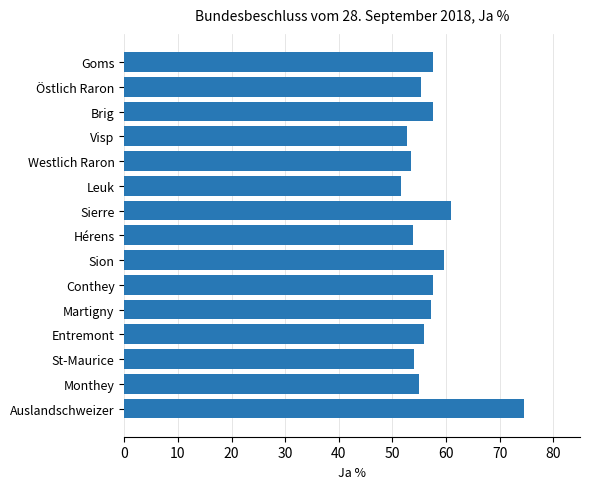

What is the average value?

57.1